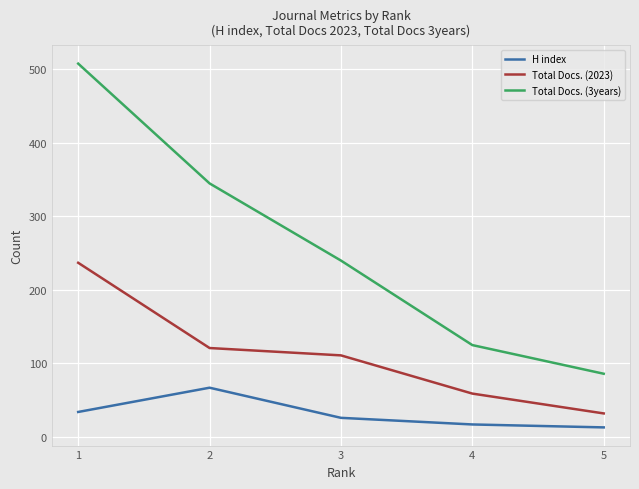

Rank the series by their average value, from lowest to highest.

H index, Total Docs. (2023), Total Docs. (3years)